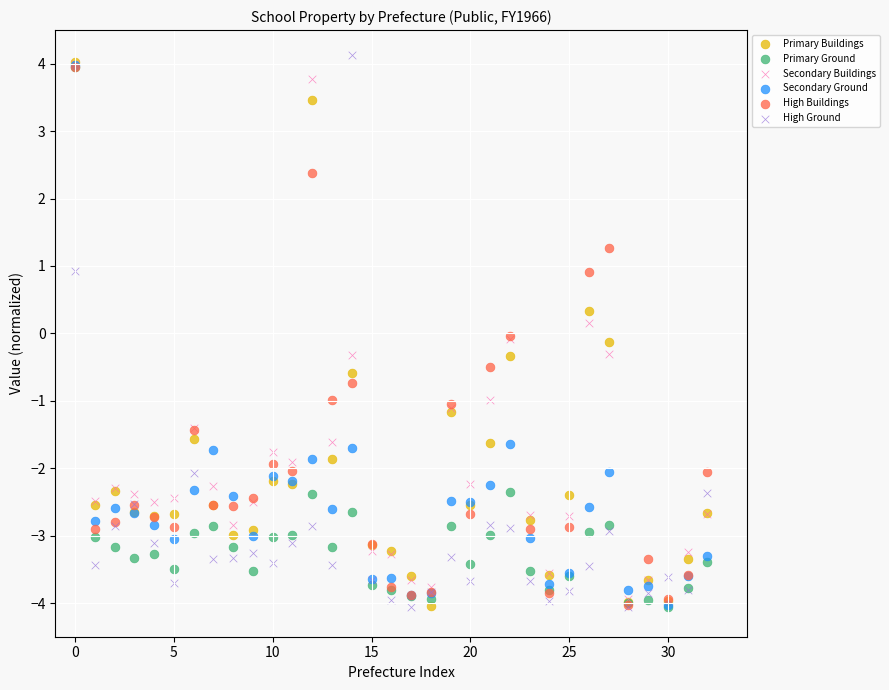

Which series contains the highest Y value?

High Ground